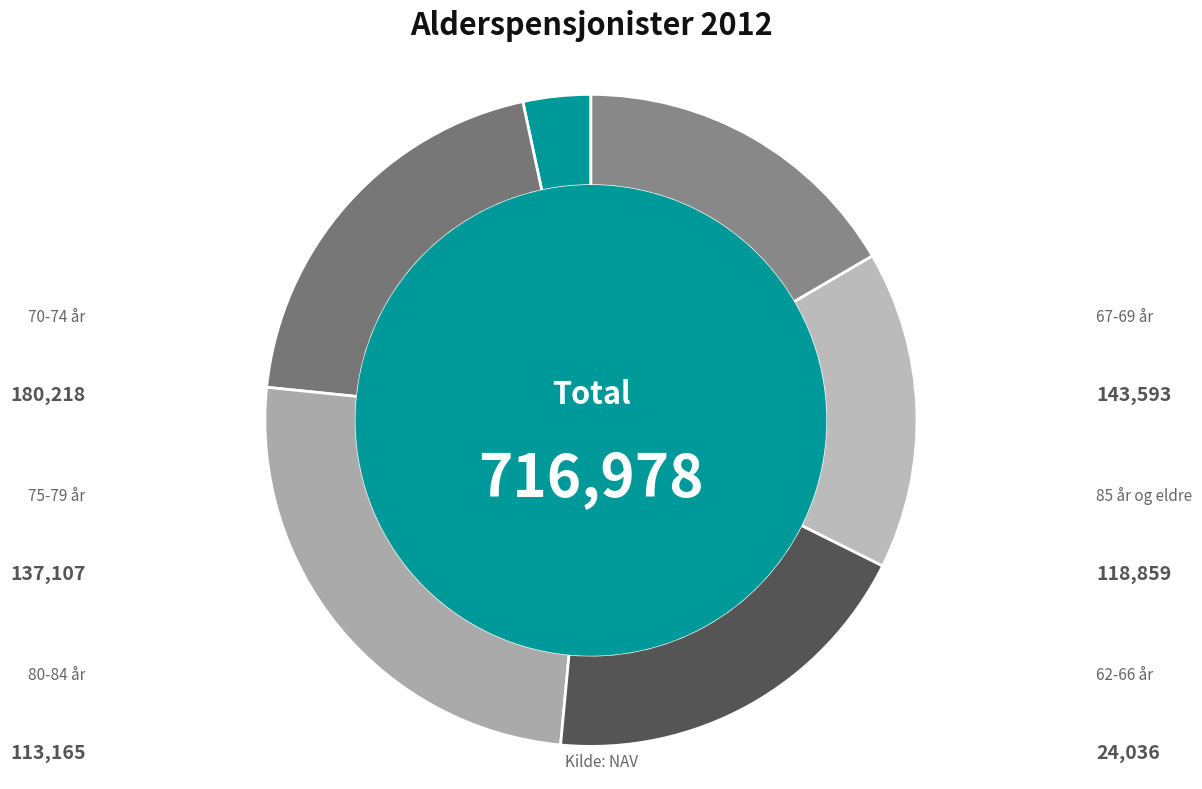

Approximately how many times larger is the value at 80-84 år compared to 67-69 år?

0.8